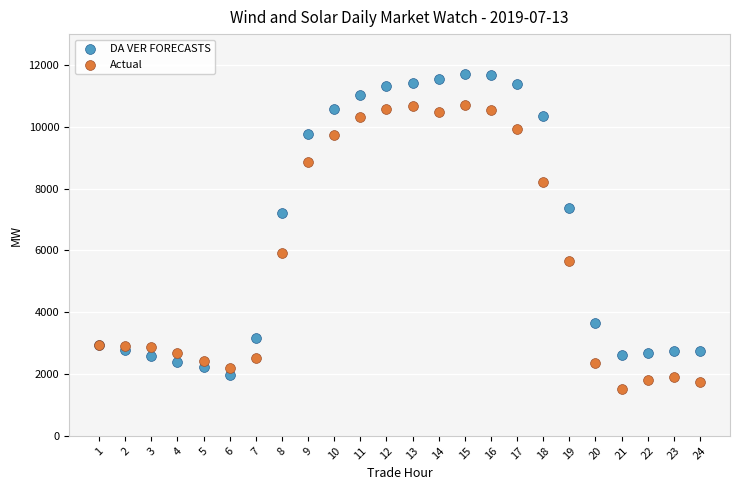

In the DA VER FORECASTS series, what Y value is closest to 6841?

7213.1